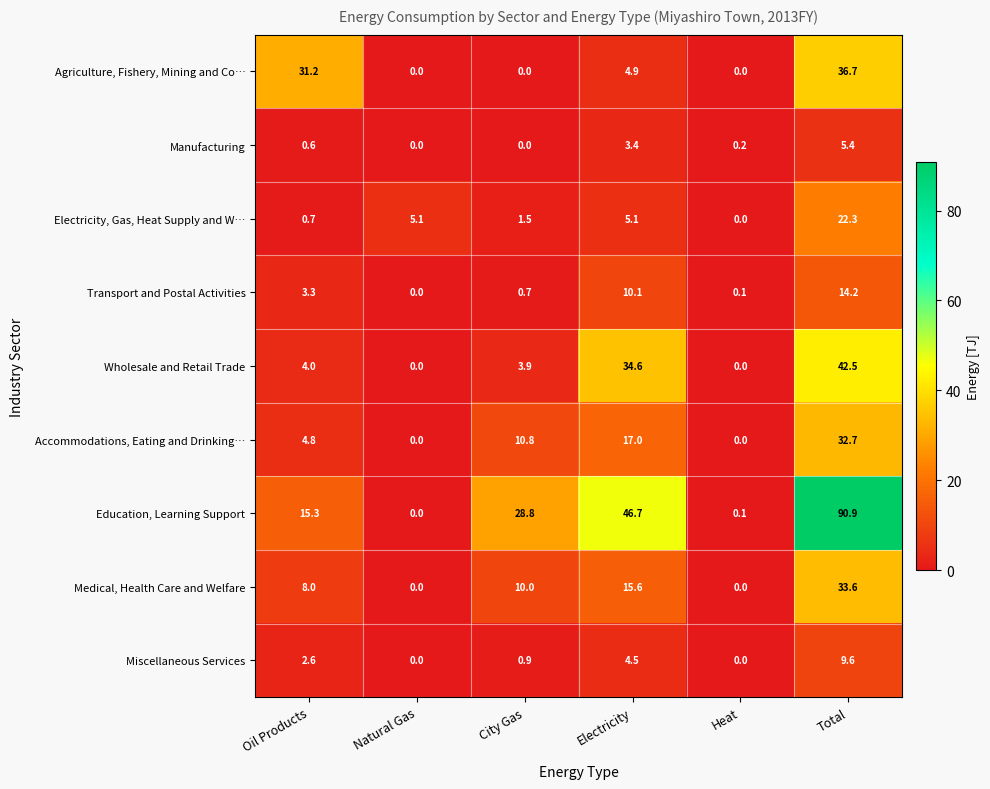

Which label corresponds to the largest value in the chart?

Total